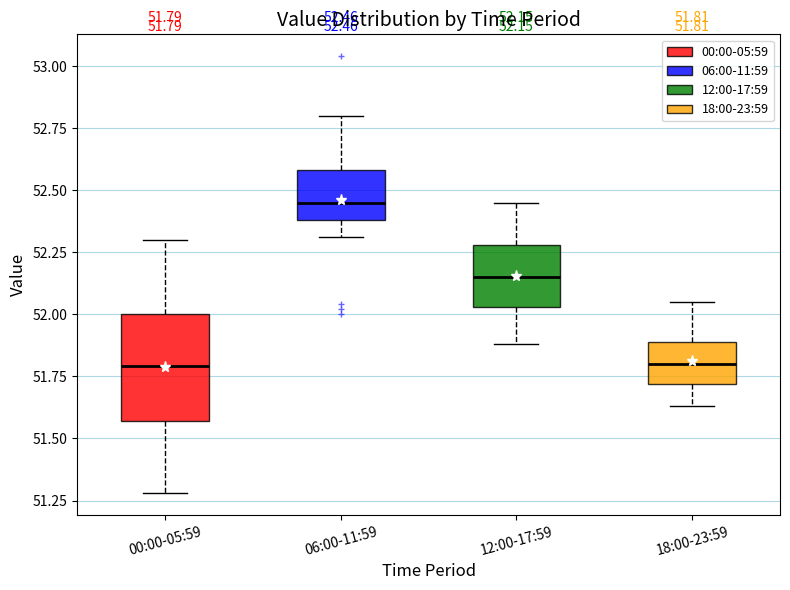

Comparing the boxes themselves (not the whiskers), which one is the tallest?

00:00-05:59